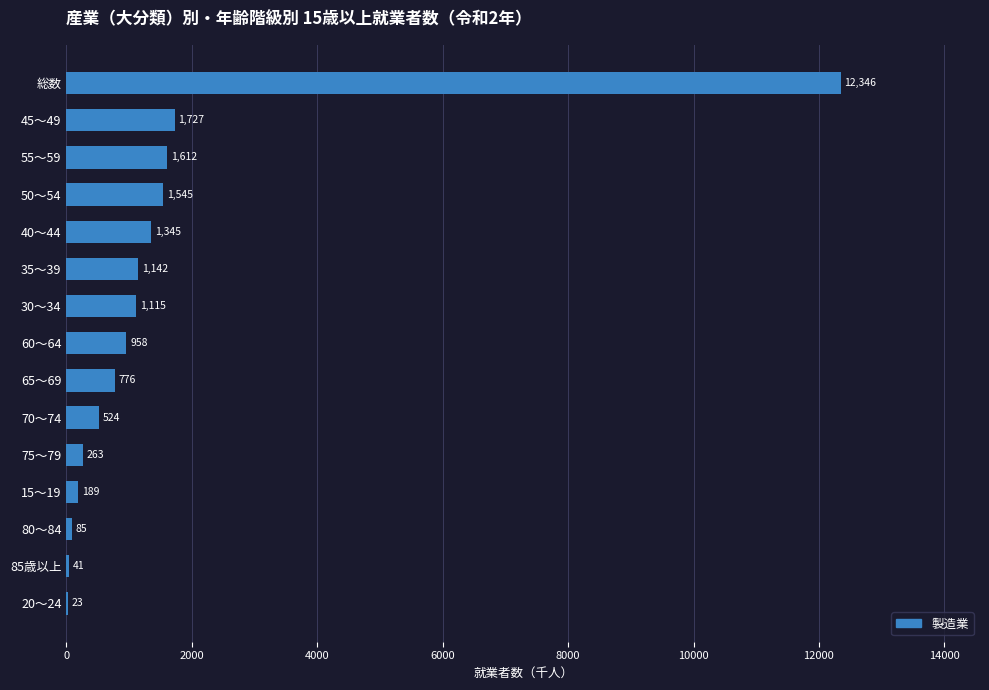

What is the average value?

1579